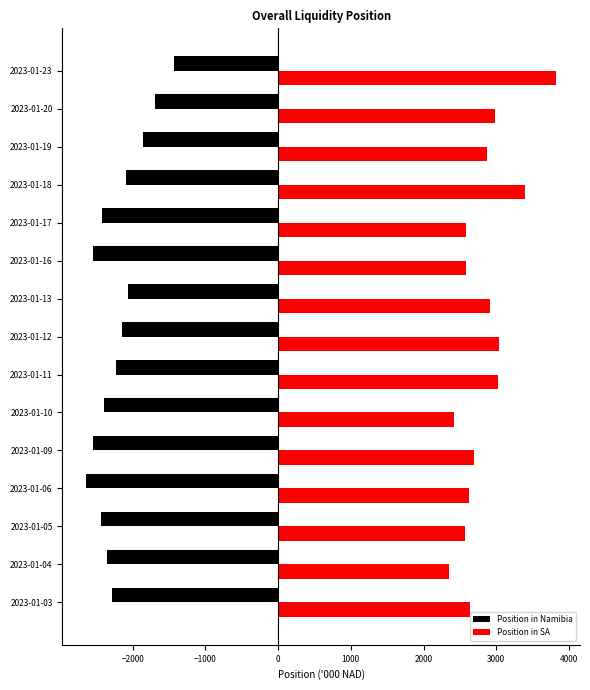

At 2023-01-12, list the series in order from smallest to largest.

Position in Namibia, Position in SA